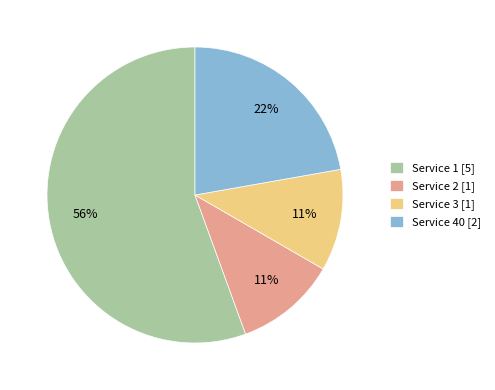

Is it true that Service 2 [1] is 11% of the pie?

True